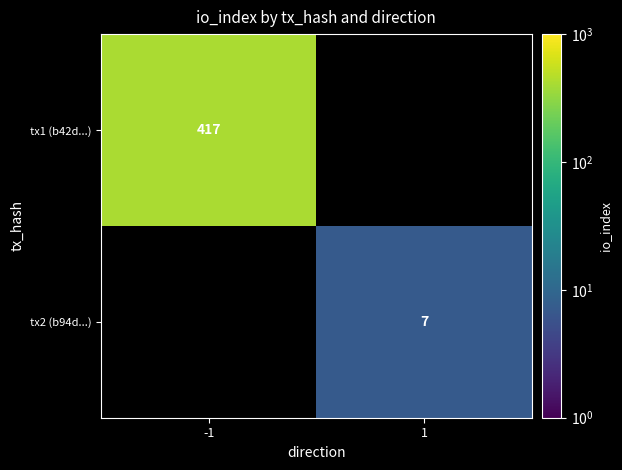

Is it true that tx2 (b94d...) equals 7 at 1?

True